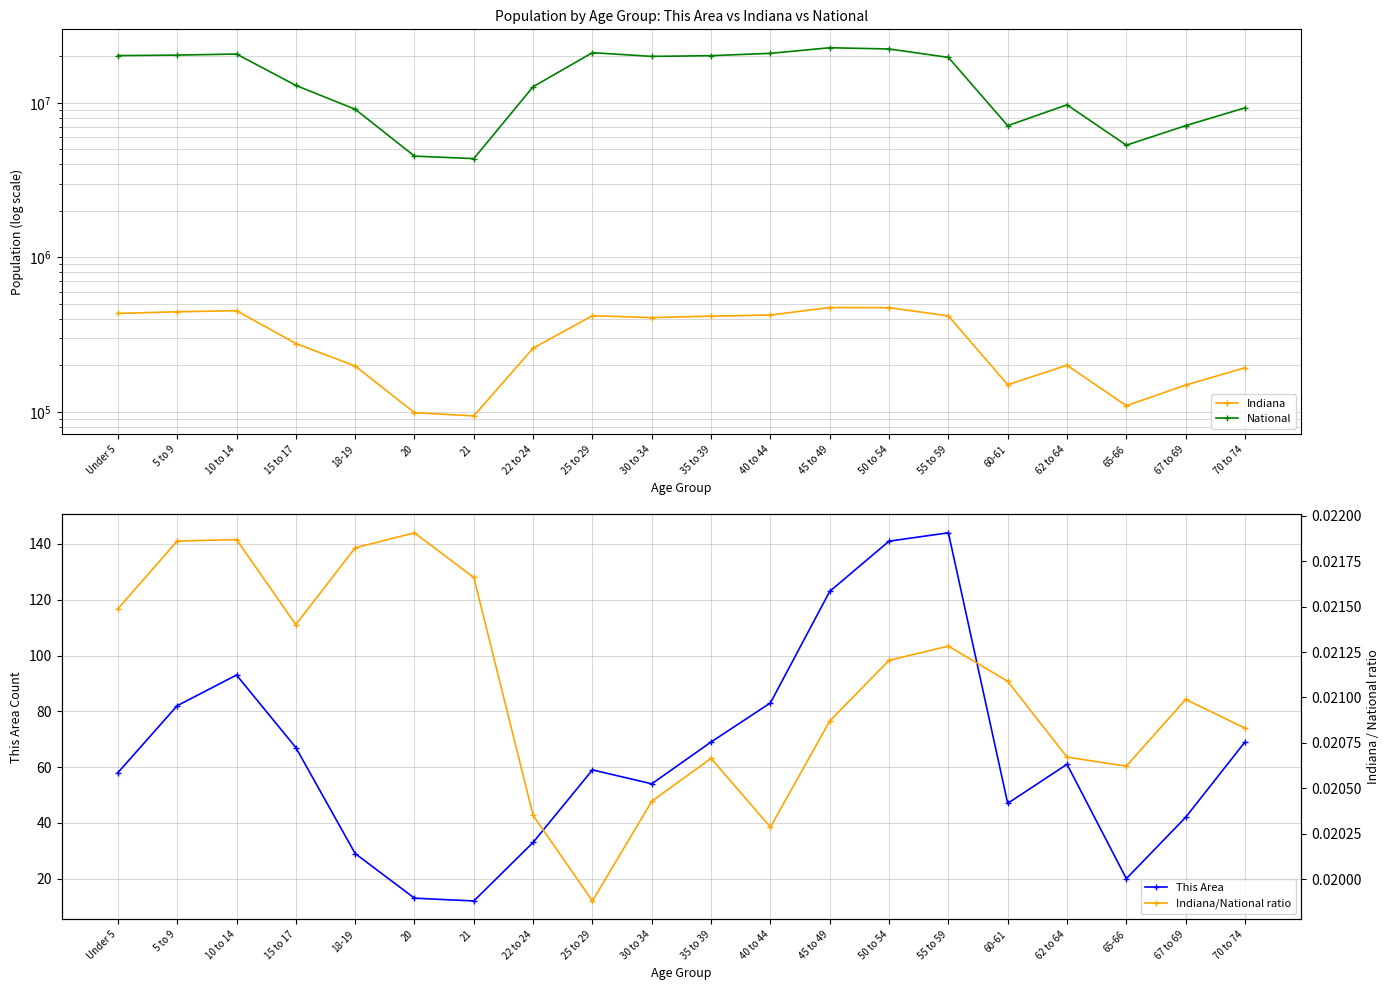

Which category has the lowest value in the This Area series?

21